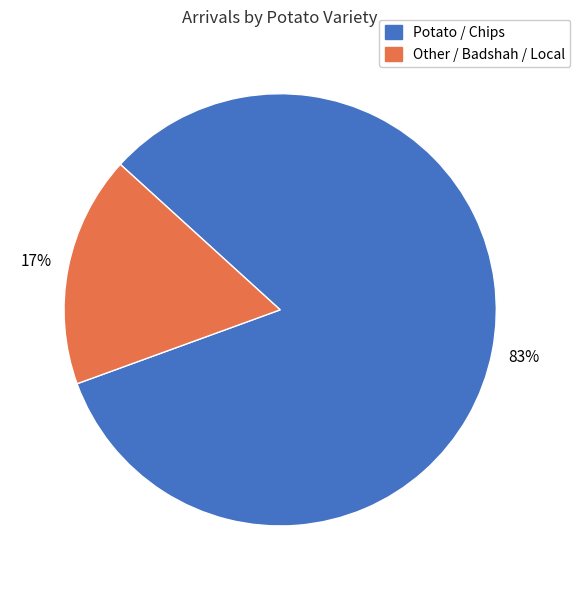

To the nearest percent, what is the average slice percentage?

50%